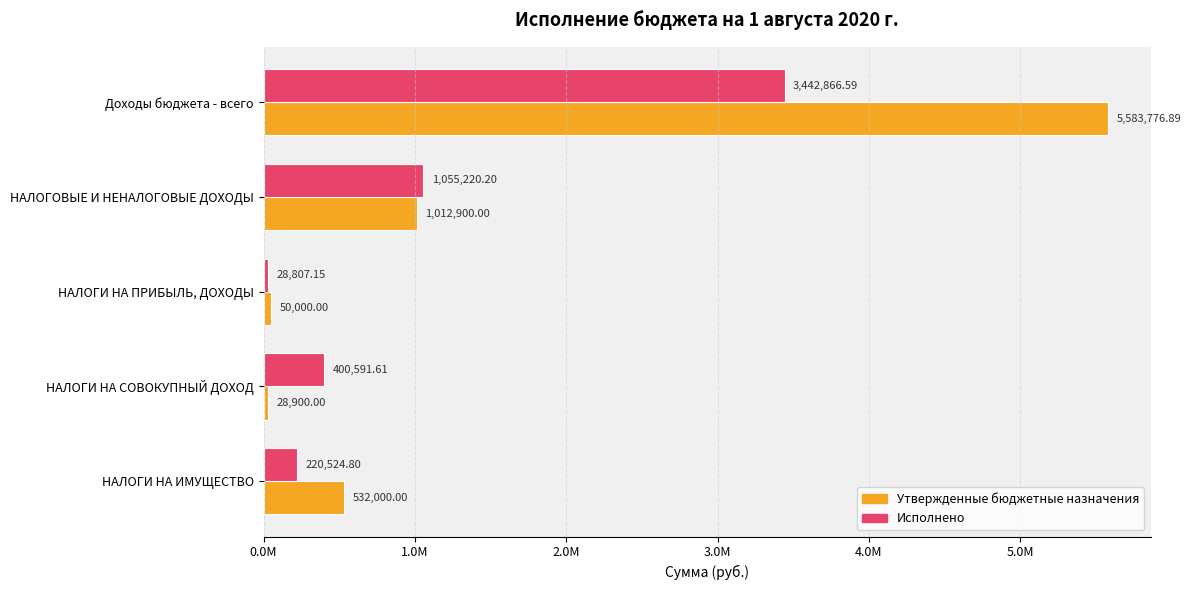

What are all the series names shown in the legend?

Утвержденные бюджетные назначения, Исполнено